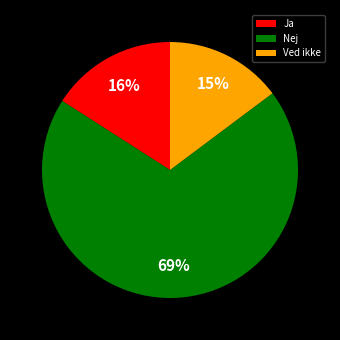

To the nearest percent, what percentage of the pie is Ved ikke?

15%